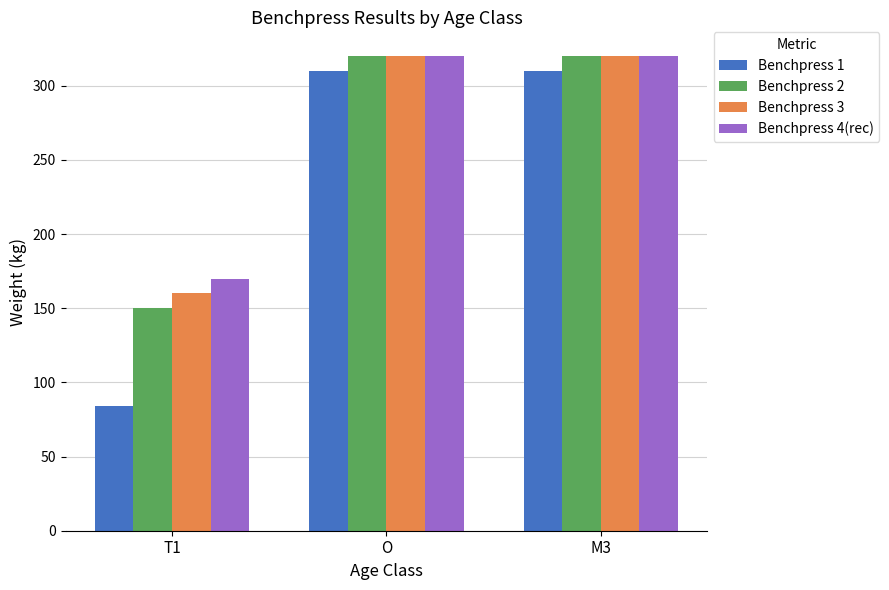

What is the sum of the Benchpress 2 values at M3 and T1?

470